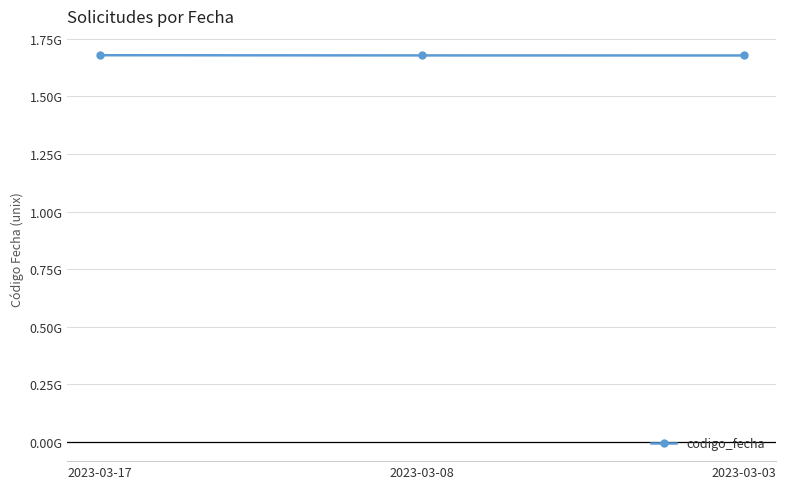

What is the ratio of the value at 2023-03-17 to the value at 2023-03-03?

1.0